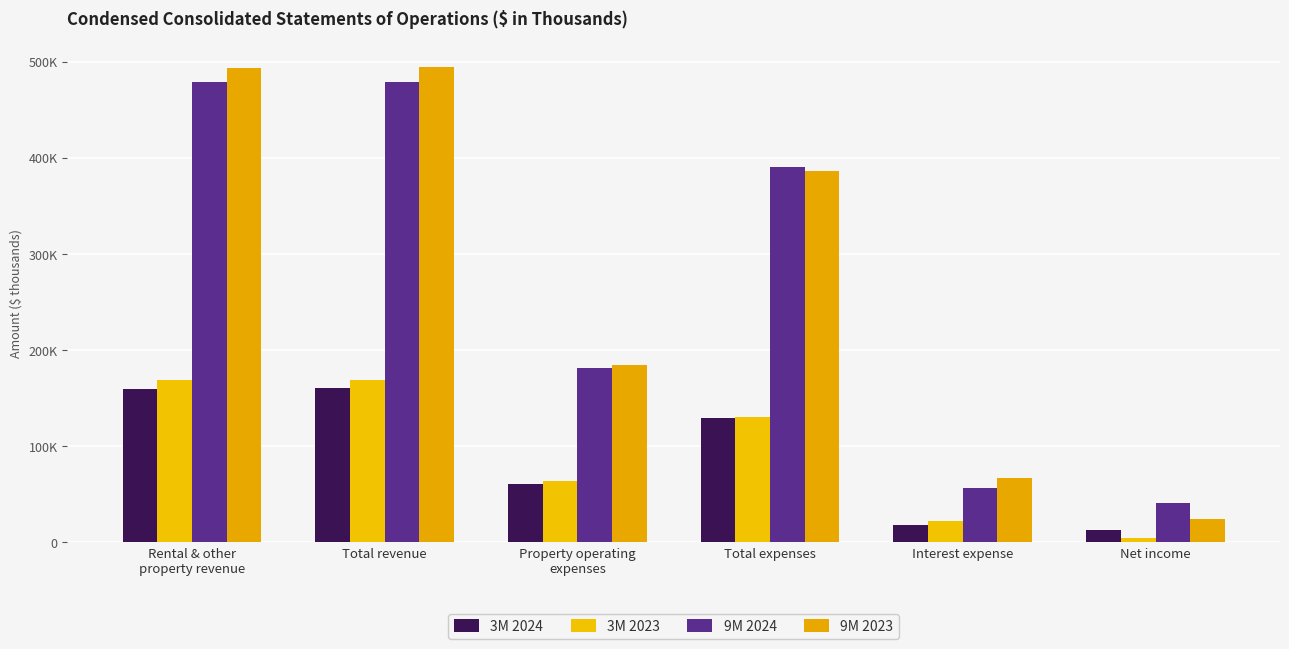

What position from the right is Net income?

1